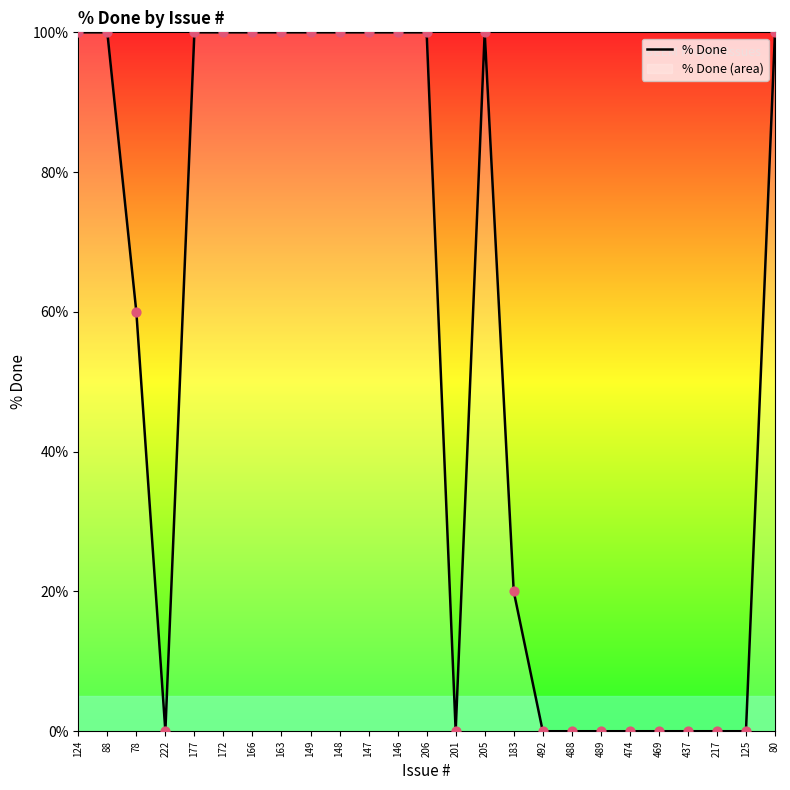

Which has a higher value, 469 or 148?

148